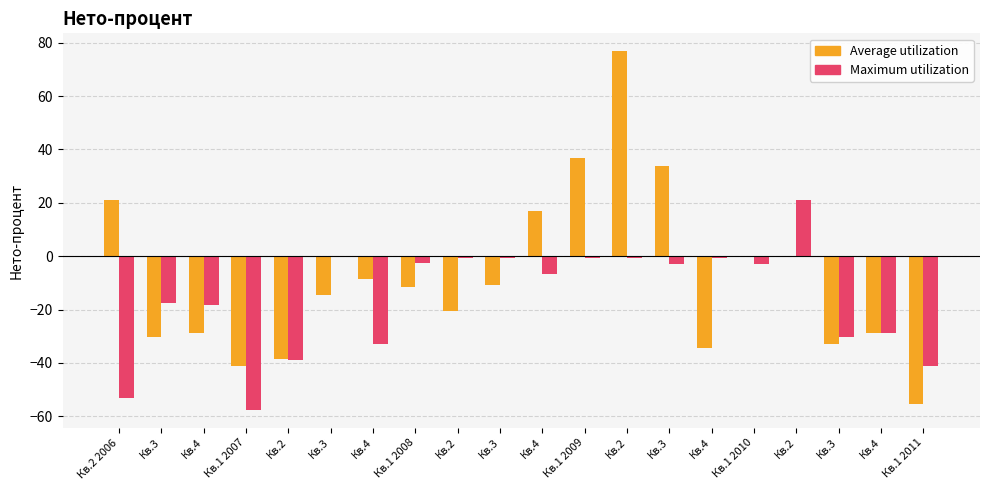

Which series has the largest total across all categories?

Average utilization